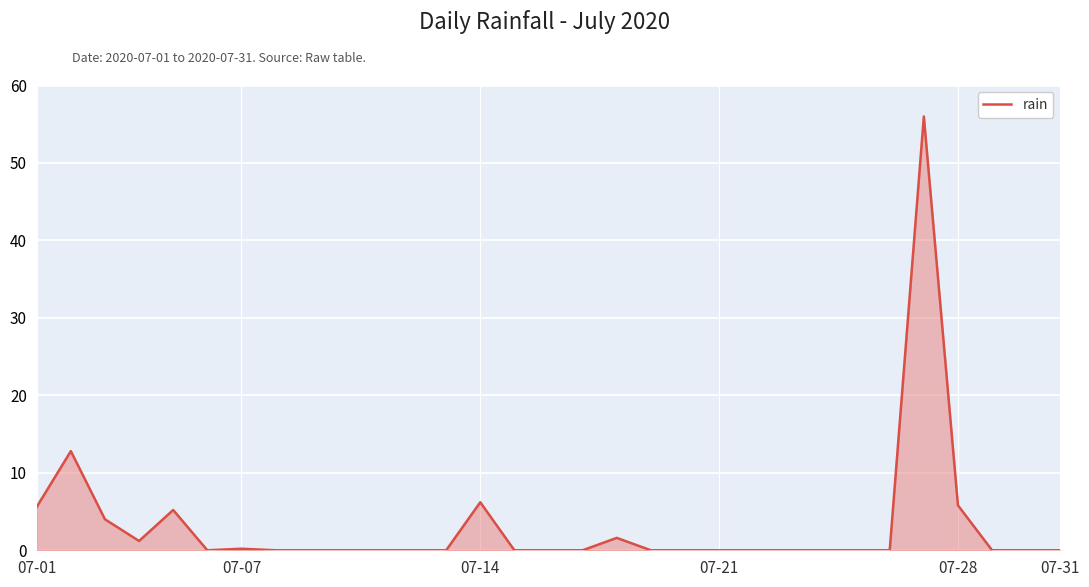

What is the difference between the maximum and minimum values?

56.0